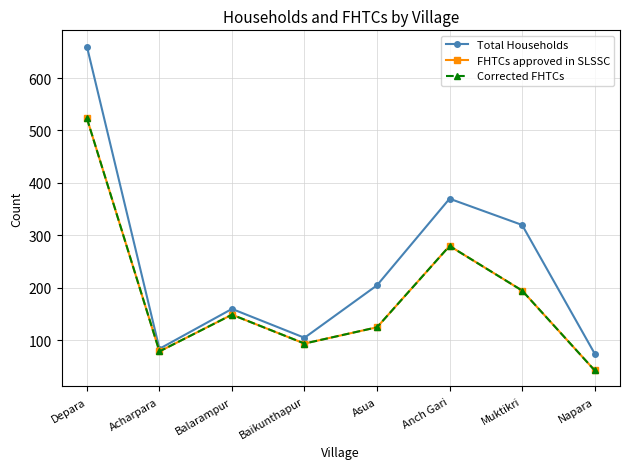

Is this an area chart (filled region under the line)?

No